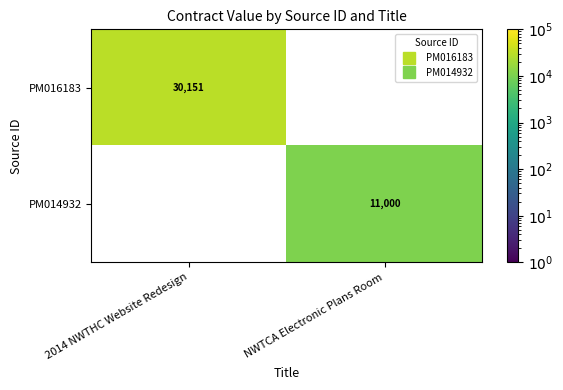

At which category is the sum across all series the highest?

2014 NWTHC Website Redesign